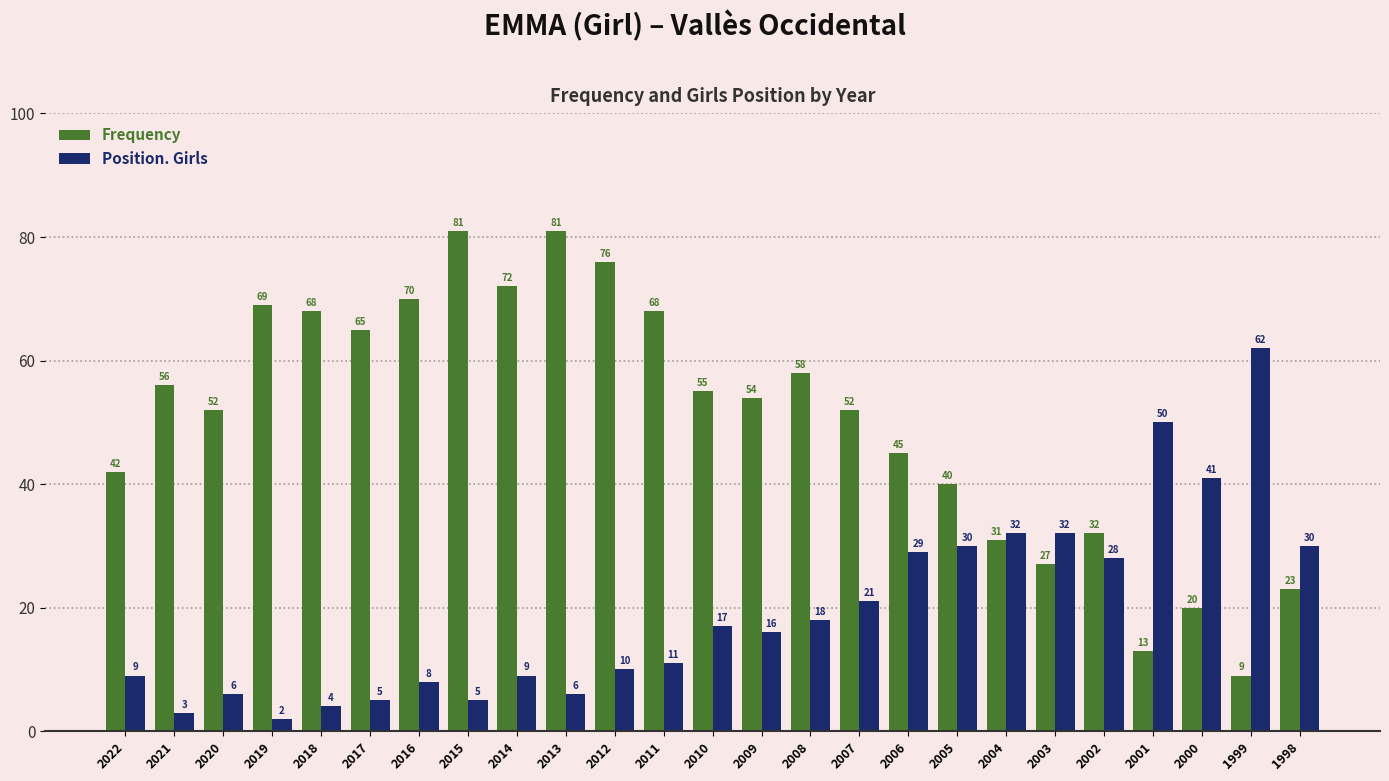

What are all the series names shown in the legend?

Frequency, Position. Girls